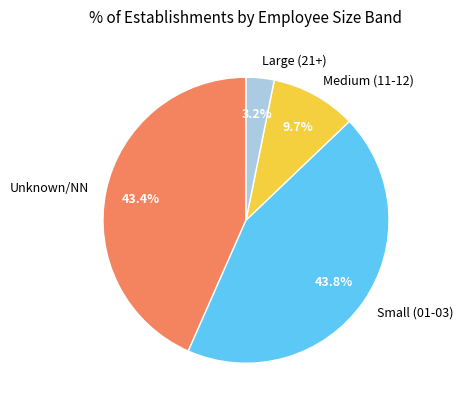

What is the smallest slice in the pie chart?

Large (21+)